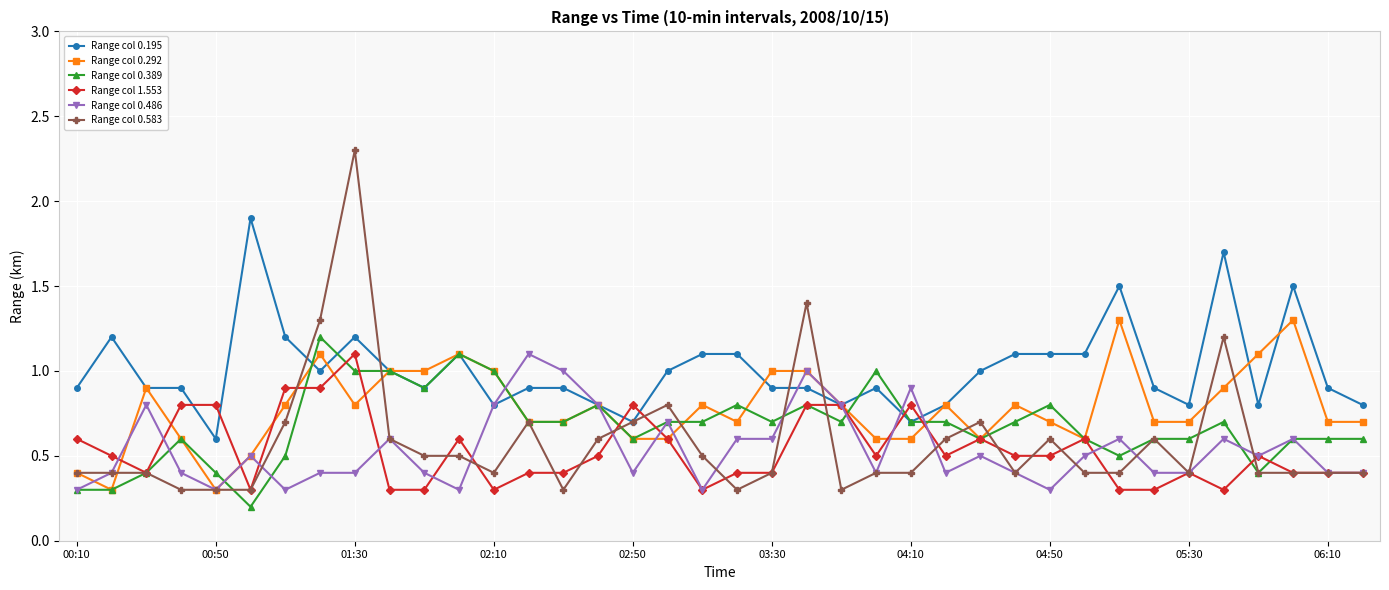

What is the highest value of the Range col 0.486 series?

1.1